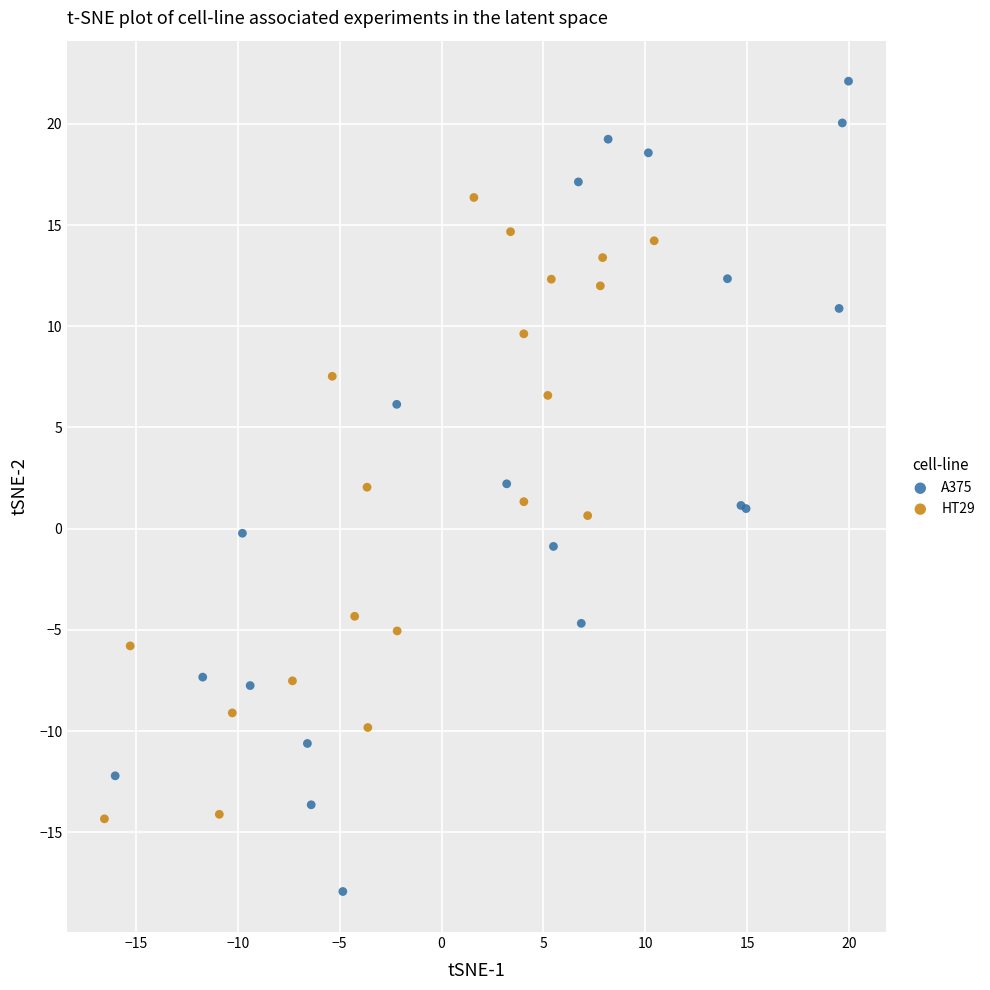

Which series contains the lowest Y value?

A375